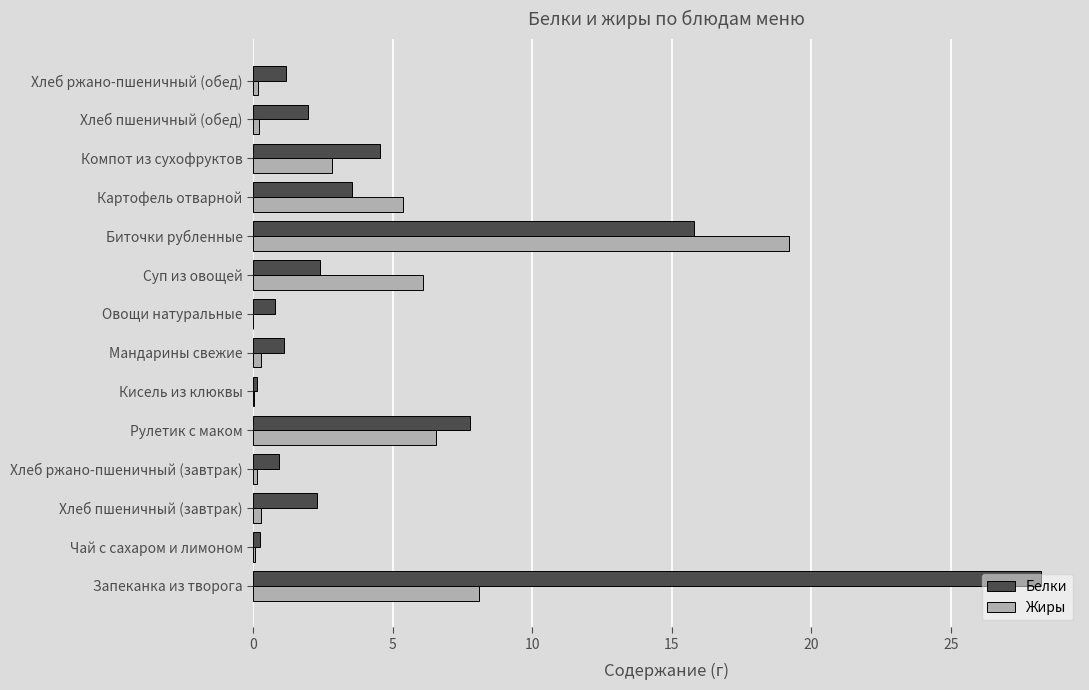

What is the approximate value of Белки at Картофель отварной?

3.5